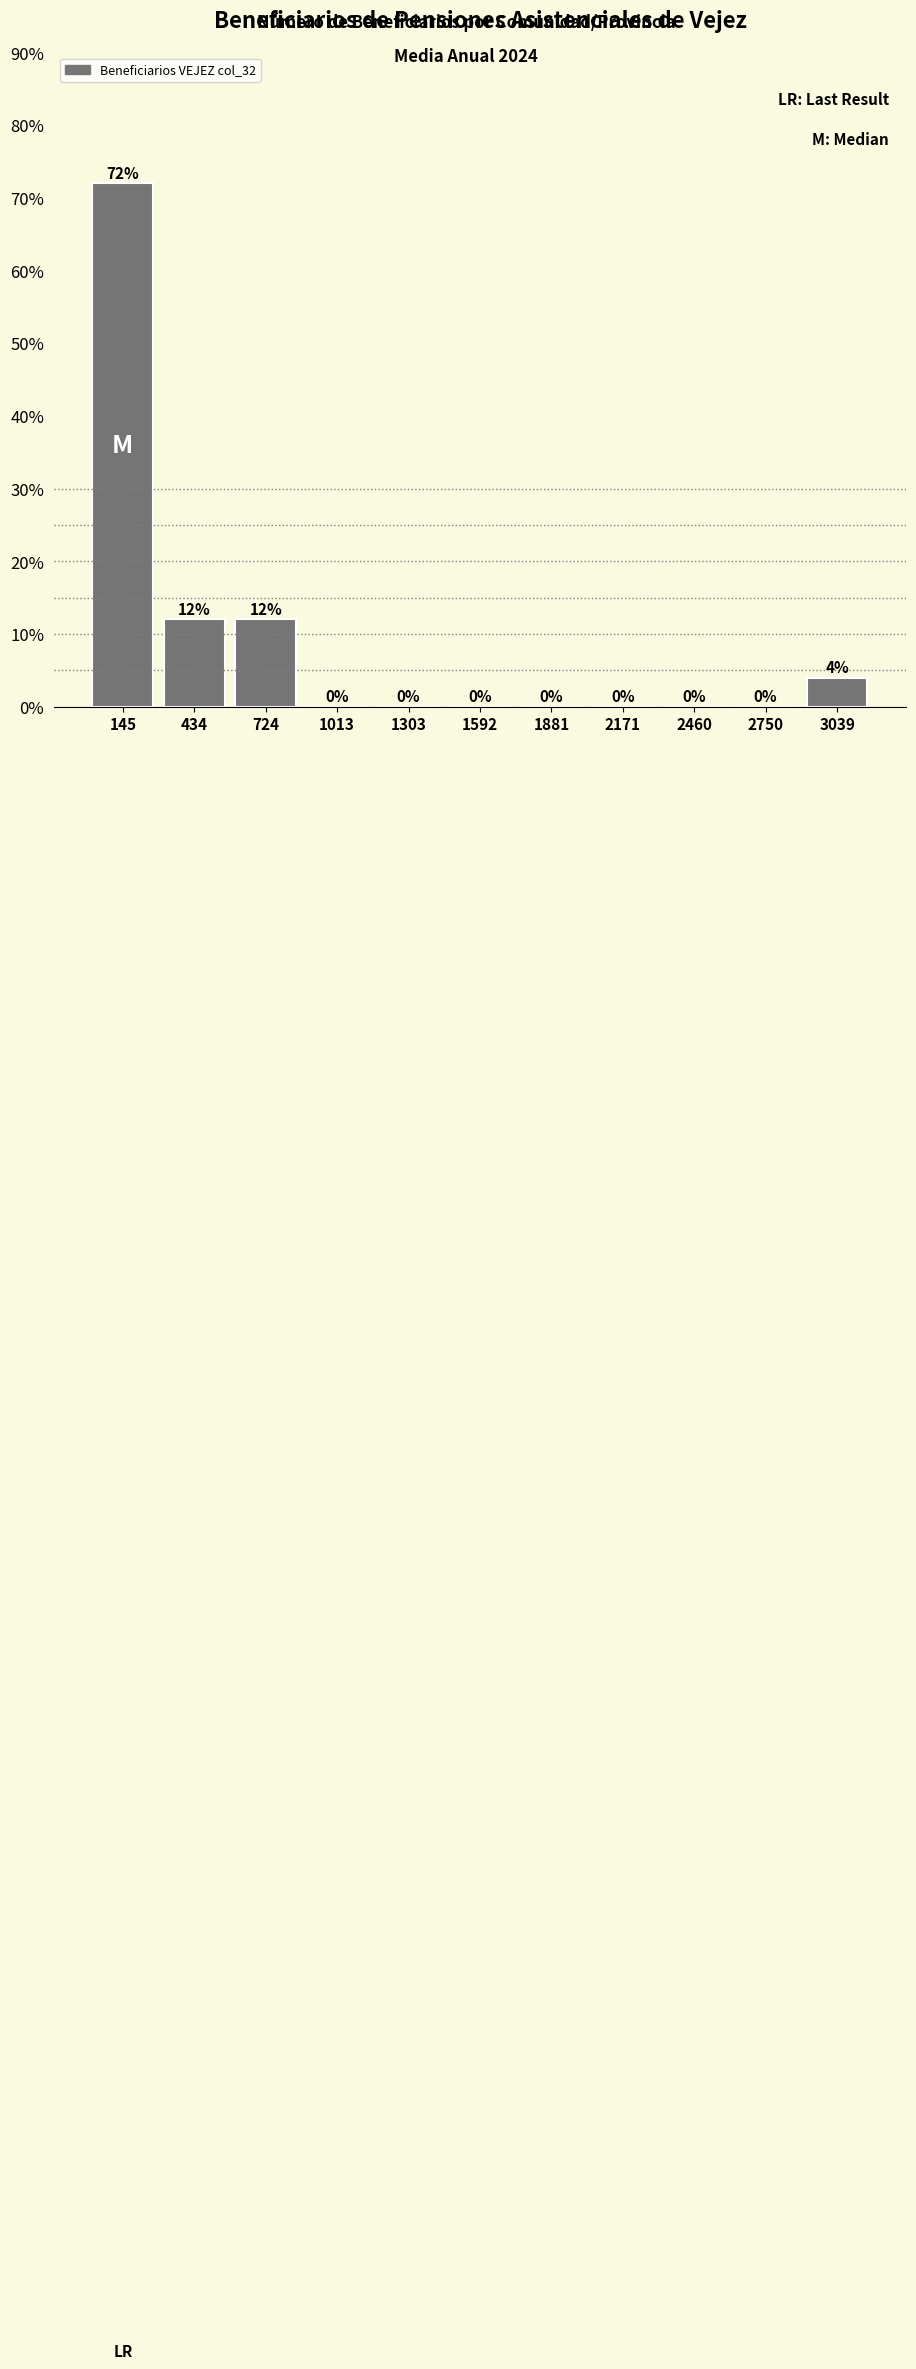

Which range on the x-axis has the tallest bar?

0 to 300